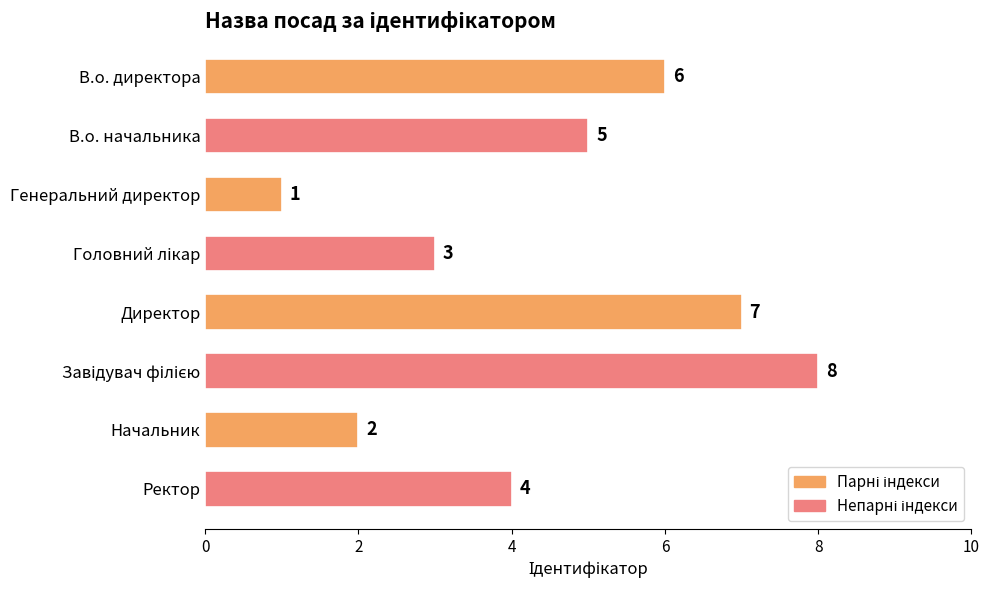

What is the difference between the second highest and second lowest values?

5